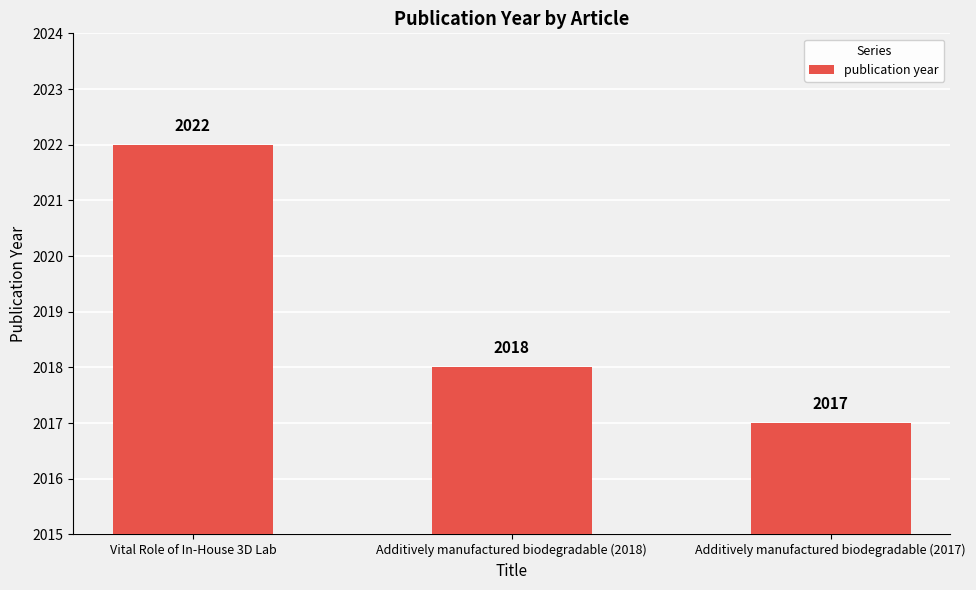

What is the sum of the values at Additively manufactured biodegradable (2018) and Additively manufactured biodegradable (2017)?

4035